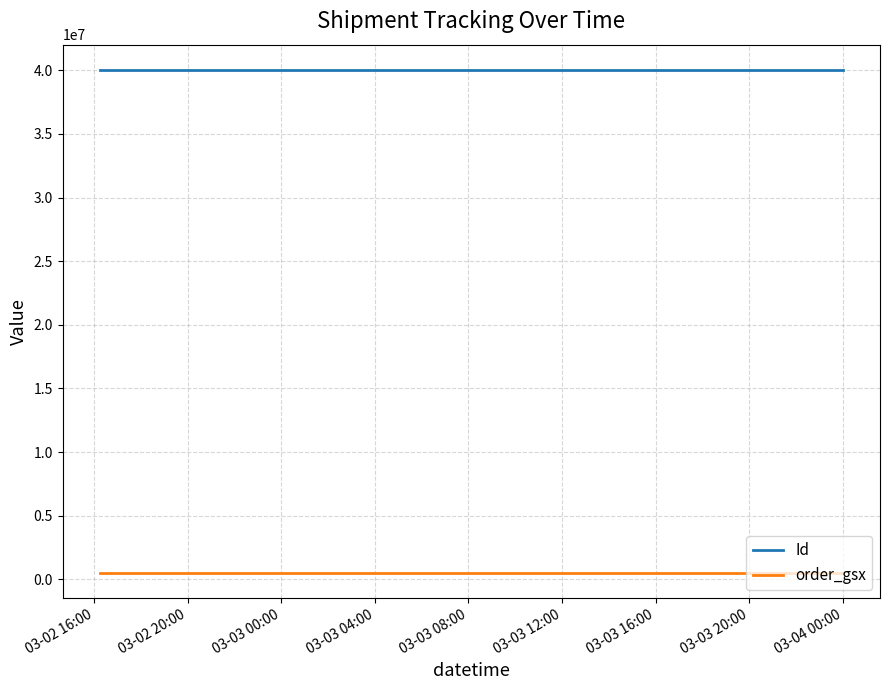

List the series in order of their overall mean, highest first.

Id, order_gsx